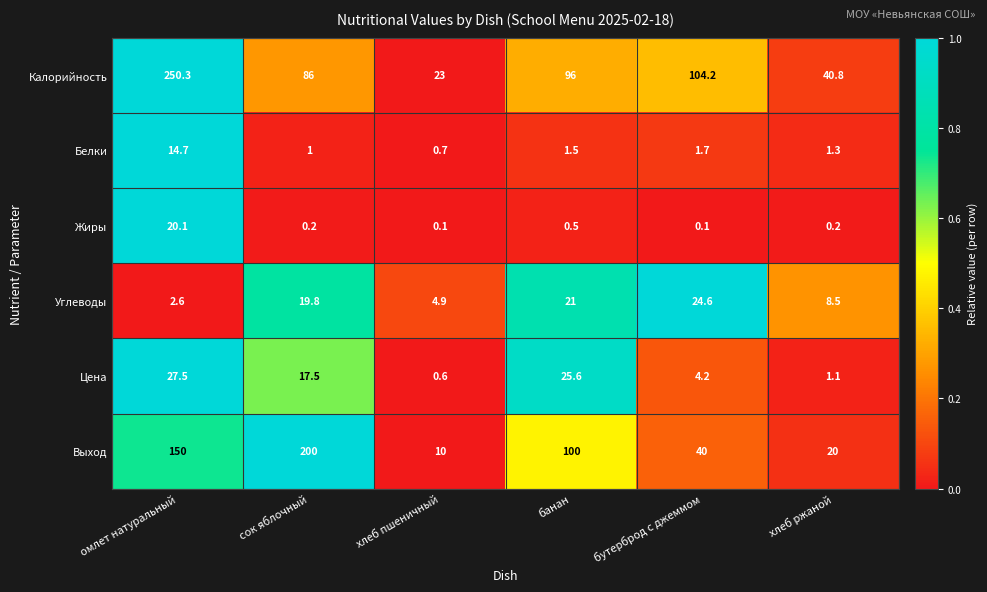

Count the number of categories in the chart.

6